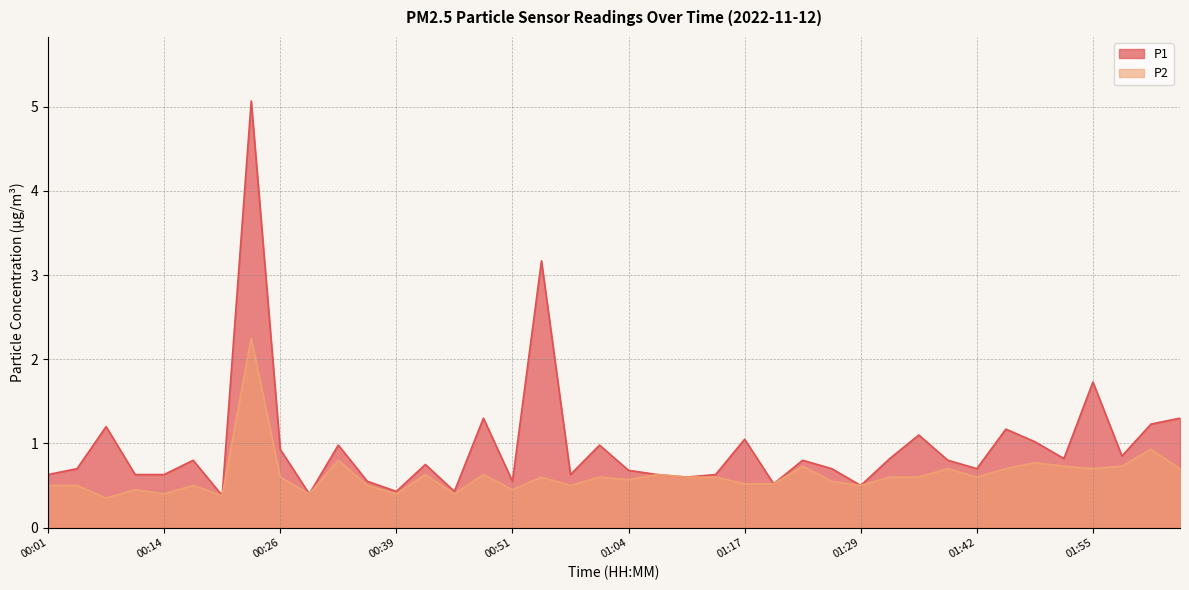

In P1, how many points are higher than both neighbors (excluding endpoints)?

13